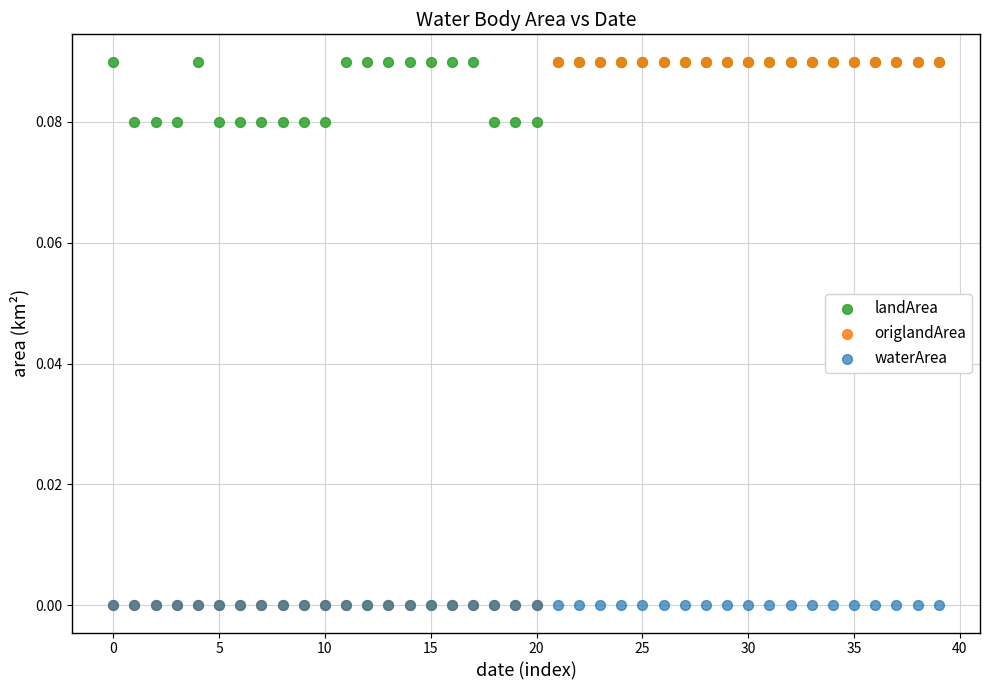

What are all the series names shown in the legend?

landArea, origlandArea, waterArea